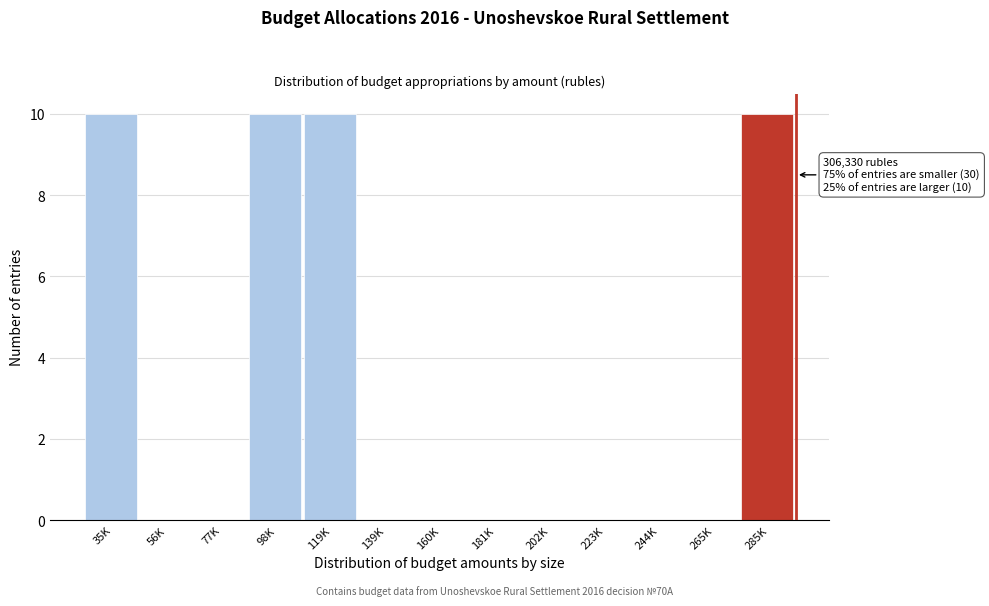

Reading right to left, list all the values displayed in this chart.

285K=10	265K=0	244K=0	223K=0	202K=0	181K=0	160K=0	139K=0	119K=10	98K=10	77K=0	56K=0	35K=10